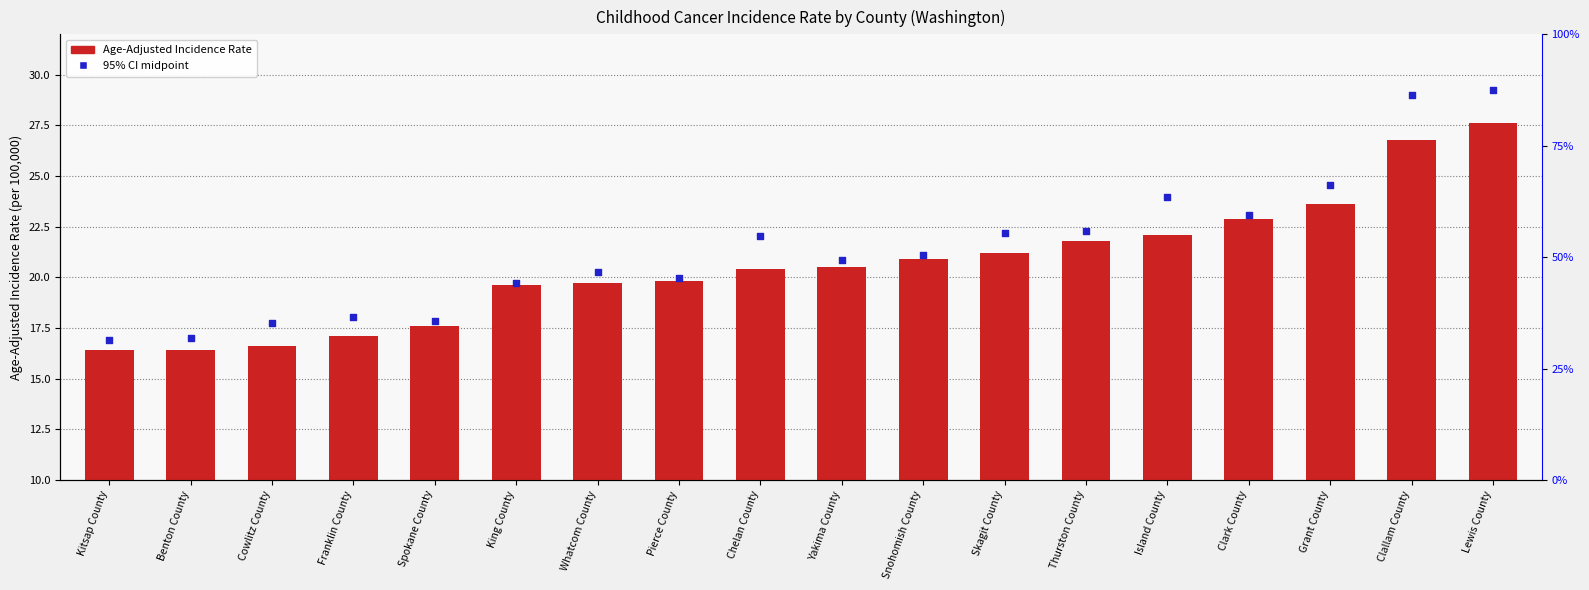

Which series contains the lowest Y value?

Age-Adjusted Incidence Rate